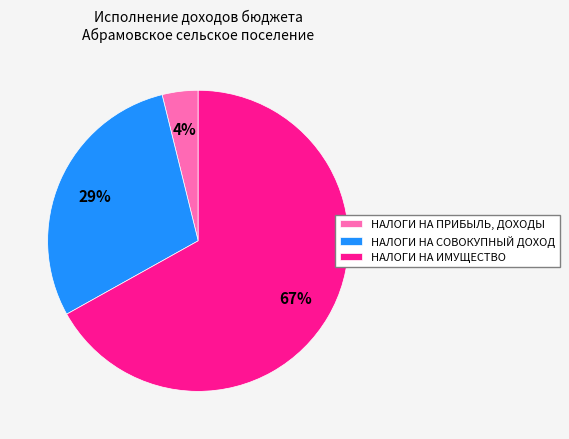

The НАЛОГИ НА ПРИБЫЛЬ, ДОХОДЫ slice represents 16% of the pie. True or false?

False